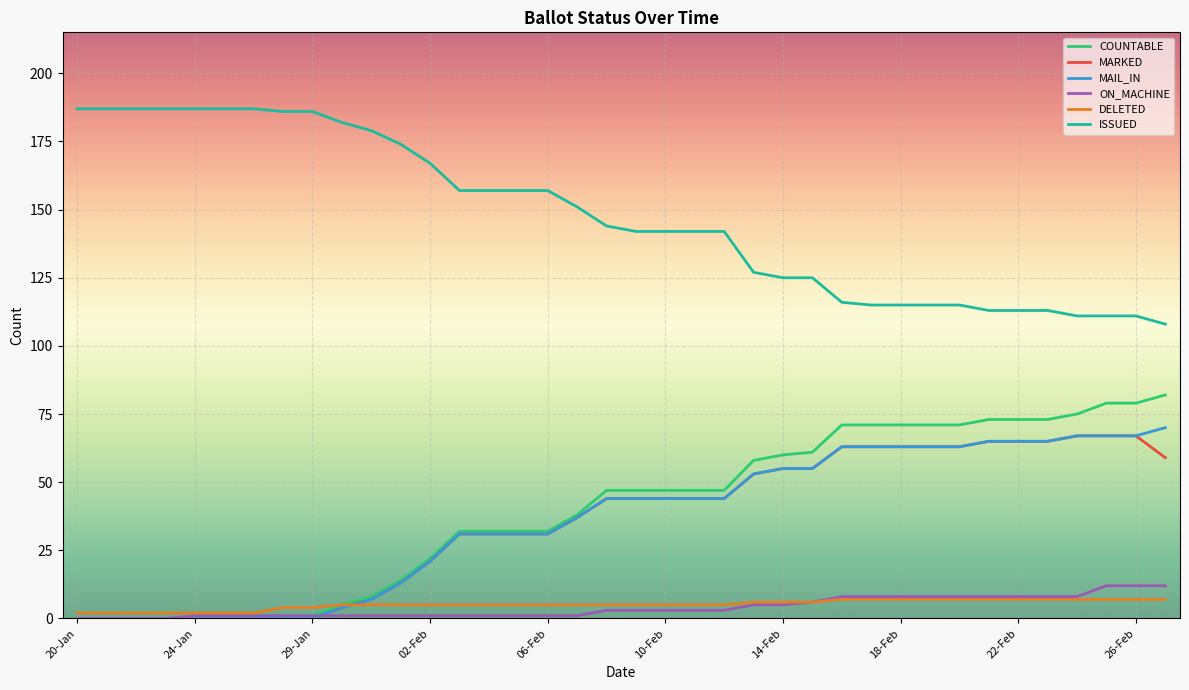

At how many categories does at least one series exceed 112?

34